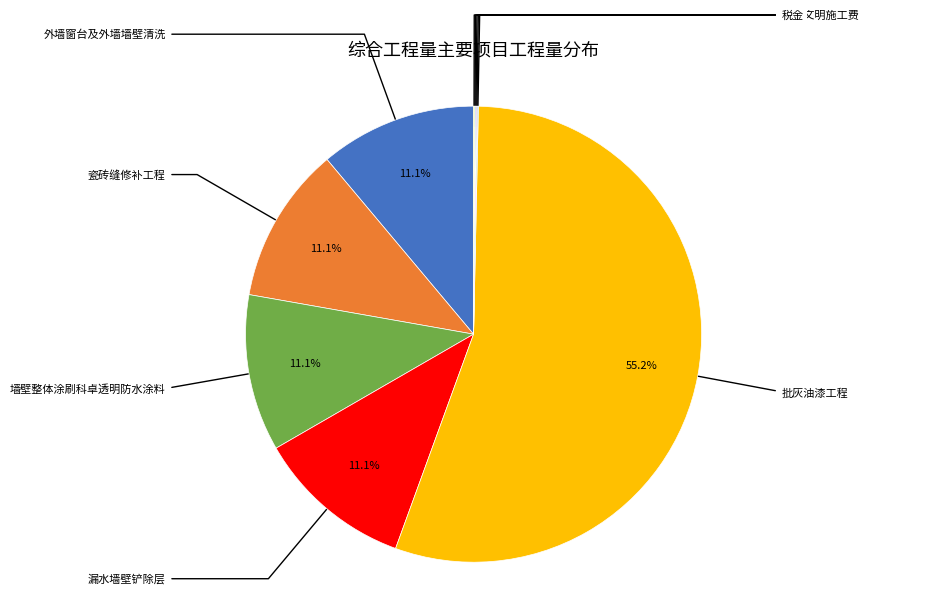

Is there a majority slice in this chart?

Yes